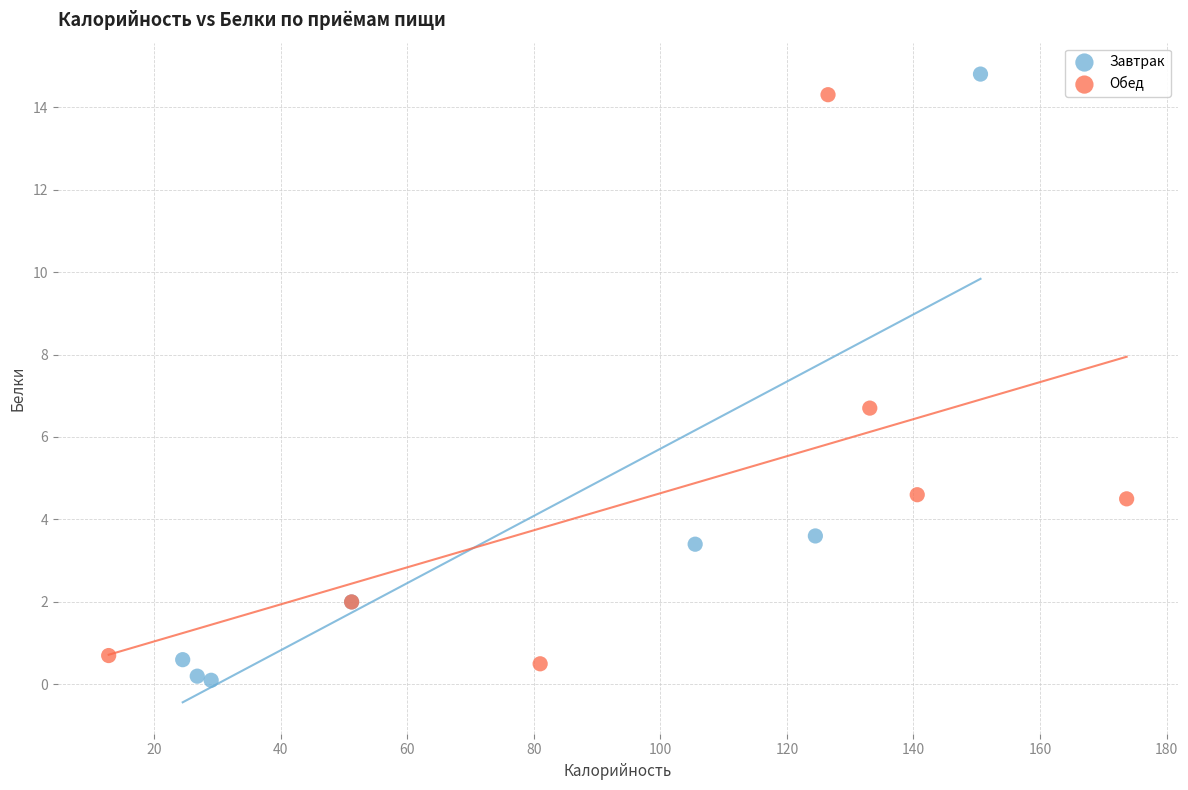

Which series has the largest Y range (max minus min)?

Завтрак